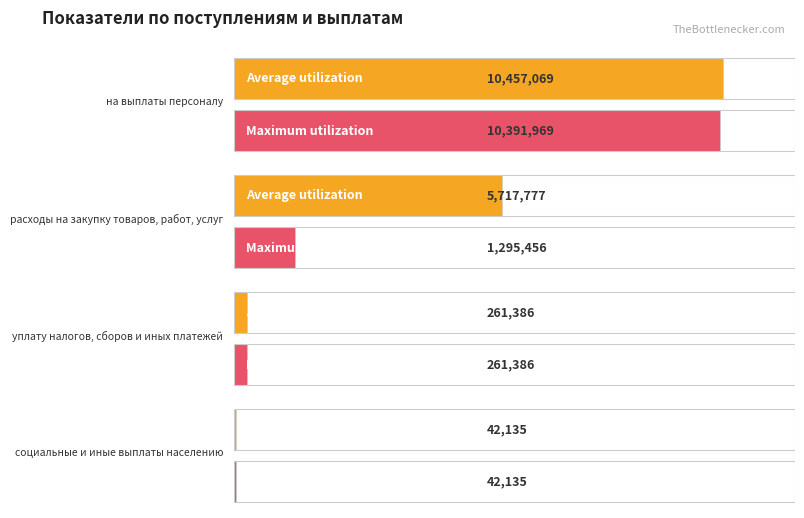

At how many categories does at least one series exceed 5974106?

1